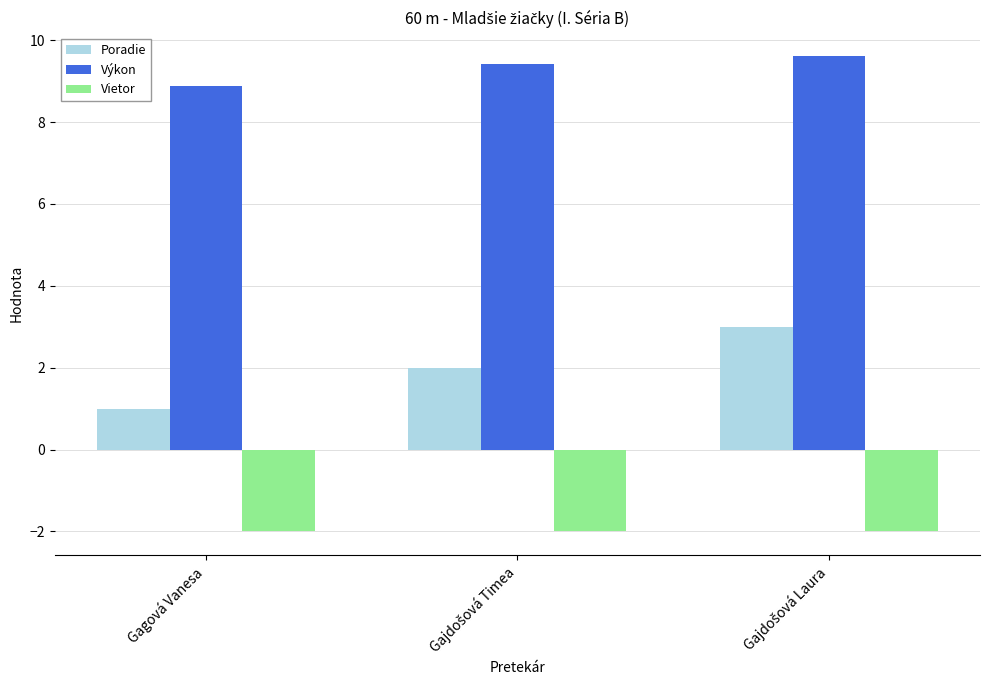

The Výkon series shows 3.9 at Gagová Vanesa. True or false?

False